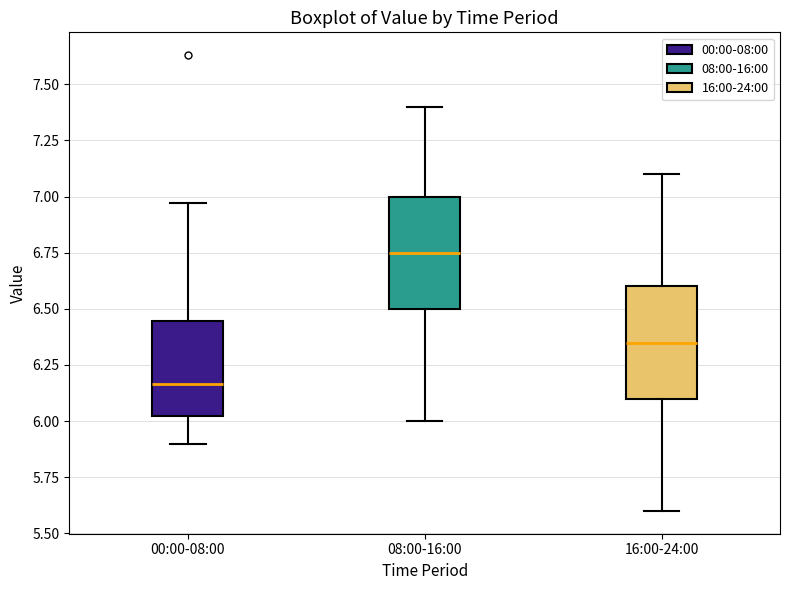

Where does the upper whisker of the box for 00:00-08:00 end on the y-axis? The values are not printed on the chart, so give them approximately, as read against the axis.

6.95